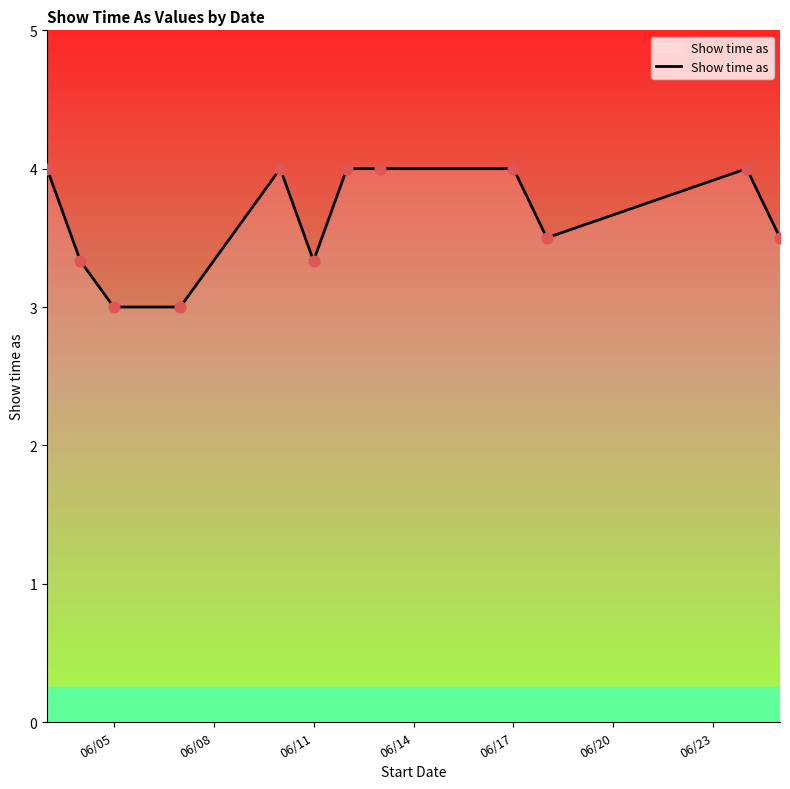

What is the greatest value displayed?

4.0